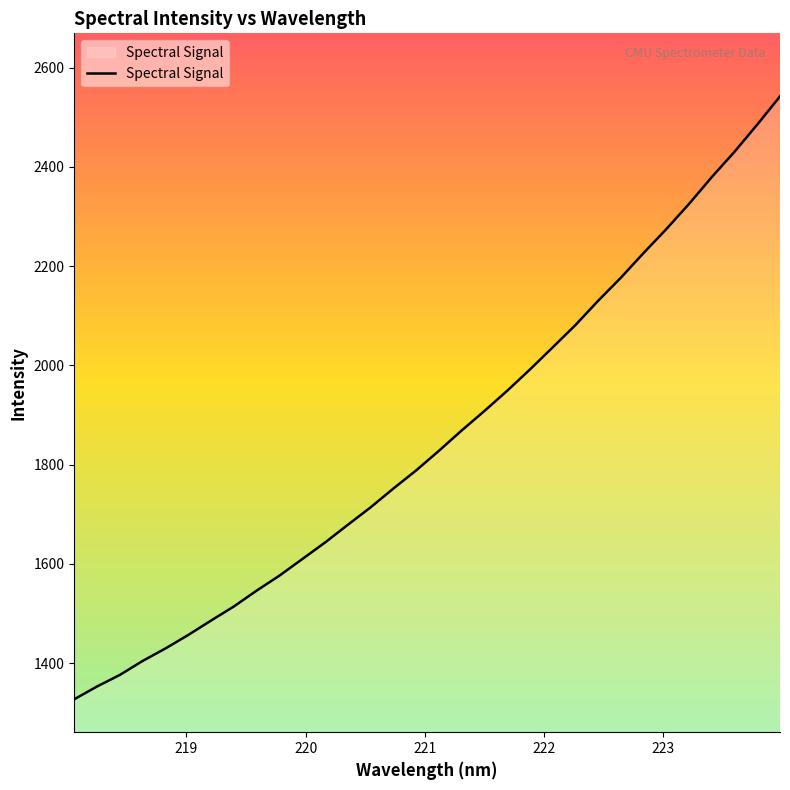

What is the greatest value displayed?

2542.1